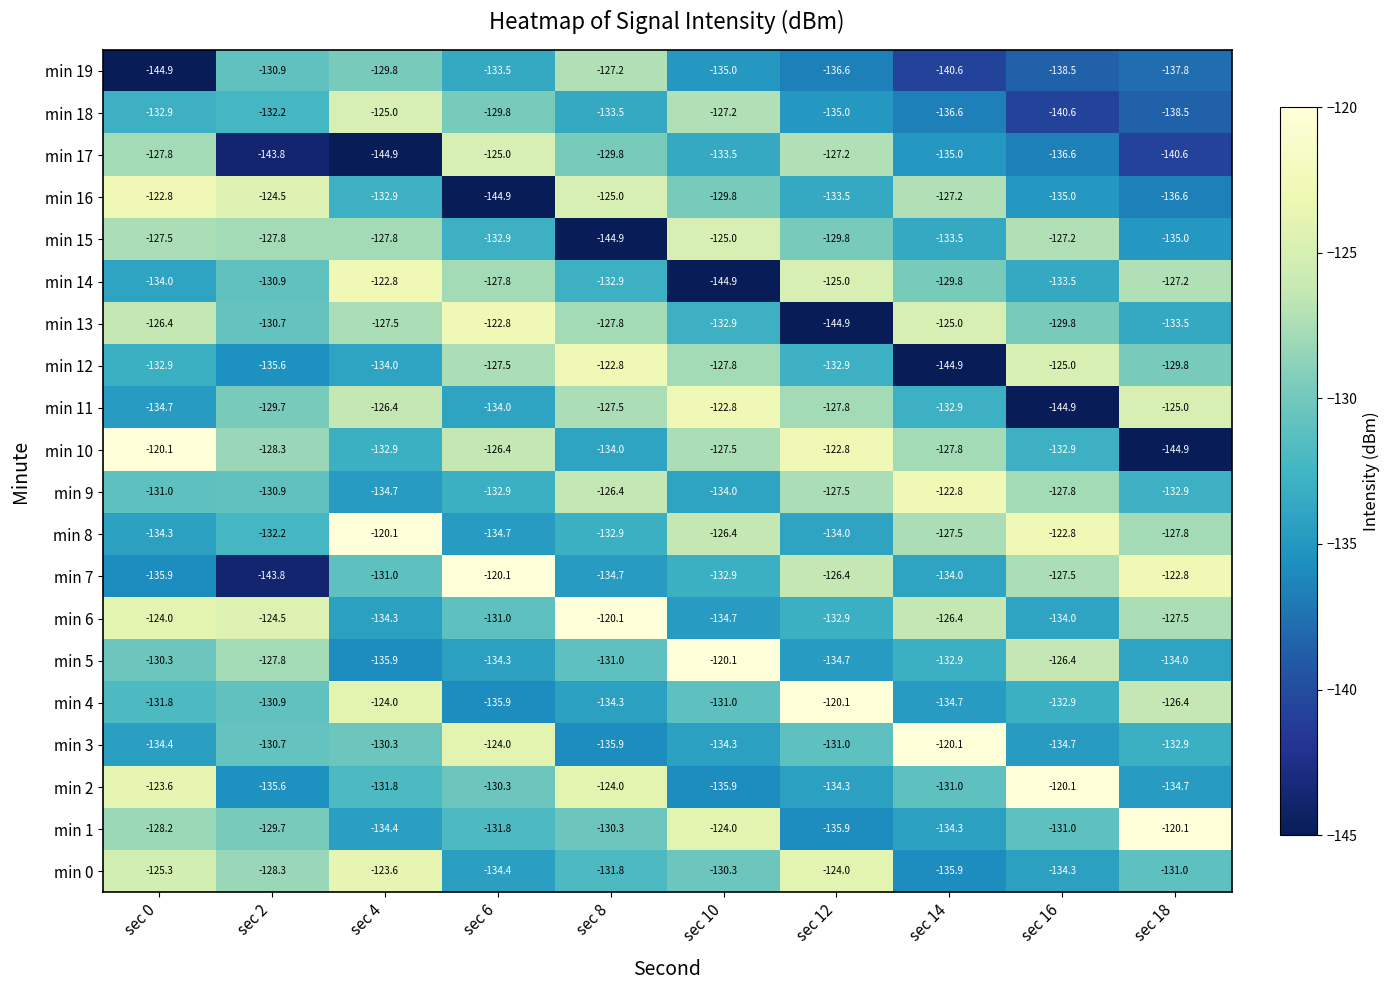

What is the difference between the highest and lowest values at sec 0?

24.8